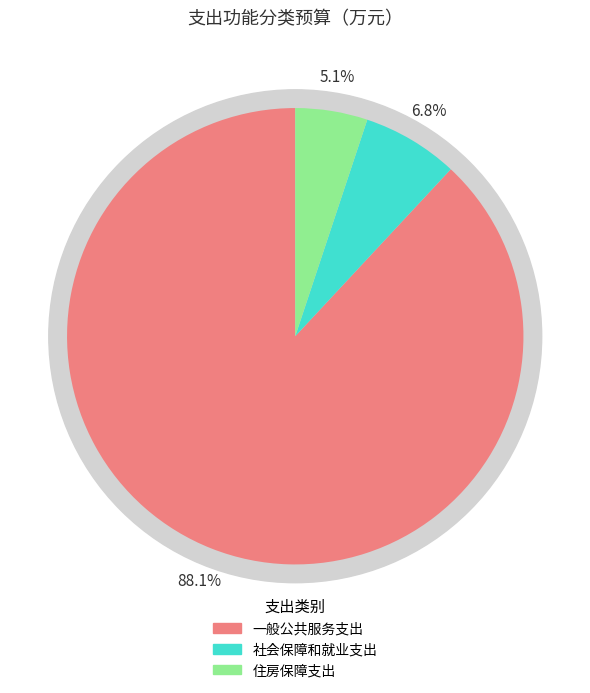

Do 住房保障支出 and 一般公共服务支出 together represent more than half of the pie?

Yes